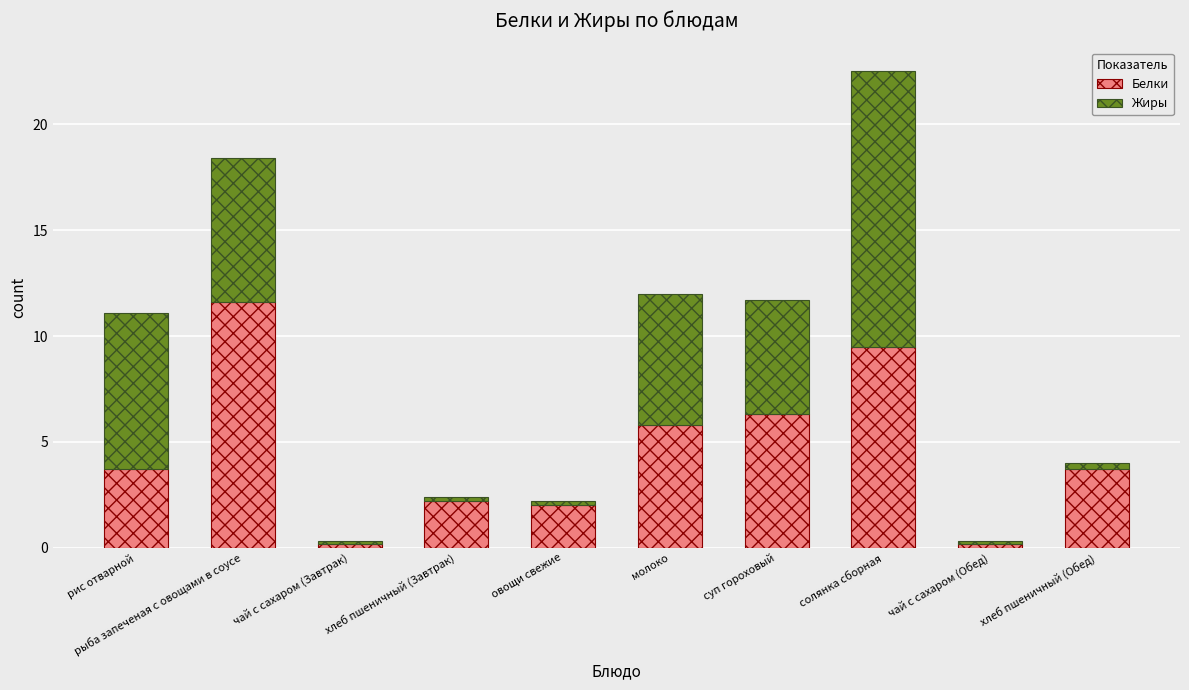

True or false: Белки has a value of 6.1 at хлеб пшеничный (Обед).

False